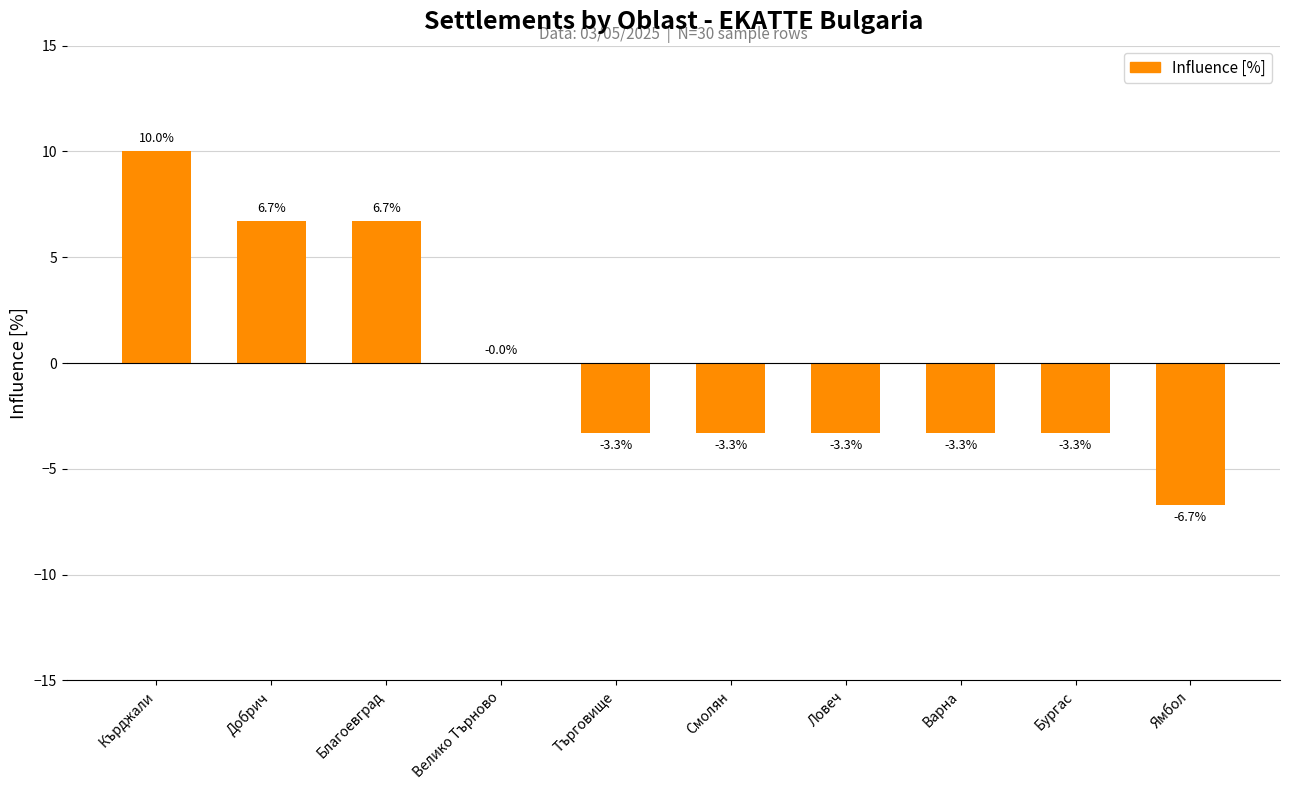

Is it true that the value at Търговище is -3.3?

True